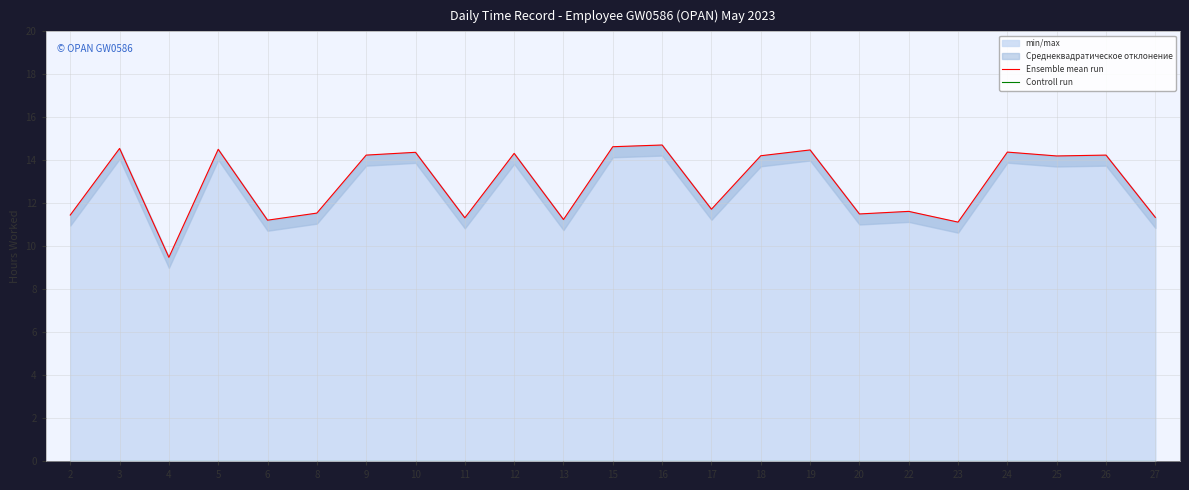

Which series has the largest total across all categories?

Ensemble mean run